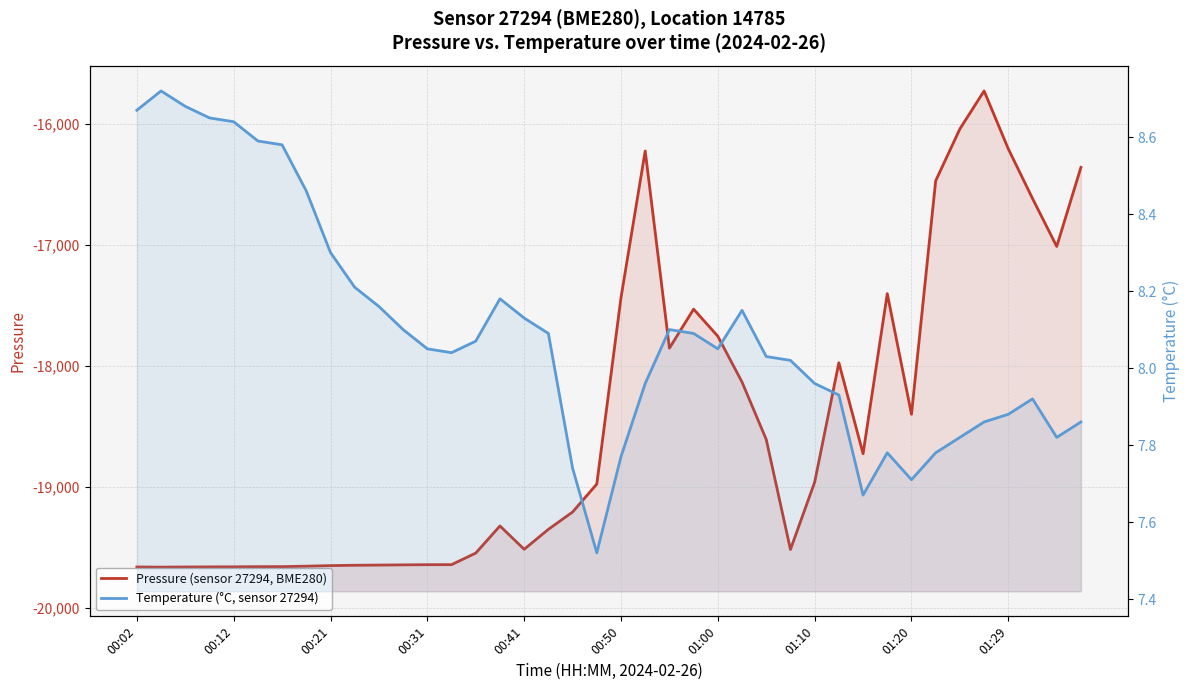

What are all the series names shown in the legend?

Pressure (sensor 27294, BME280), Temperature (°C, sensor 27294)